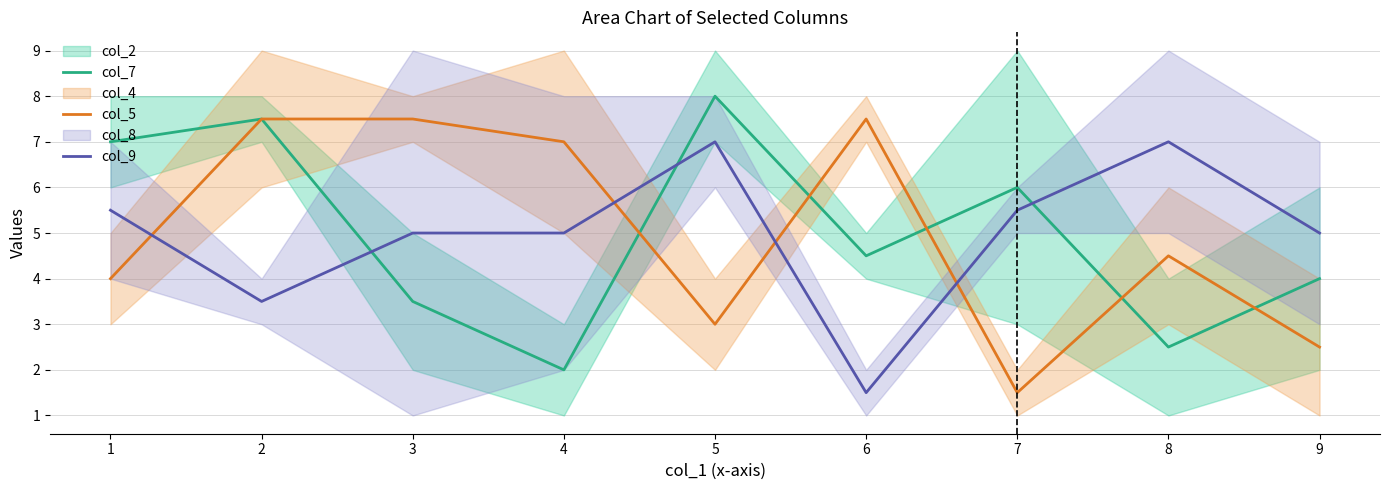

What is the maximum value for col_9?

7.0